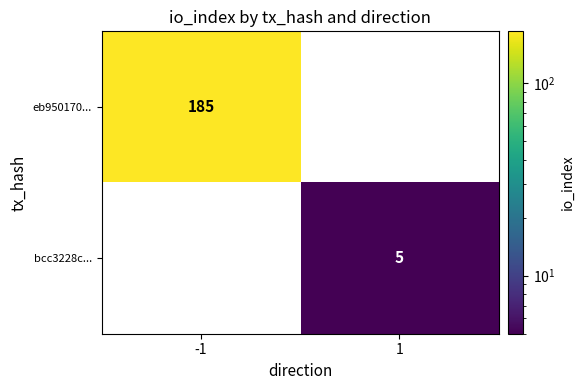

Count the number of categories in the chart.

2